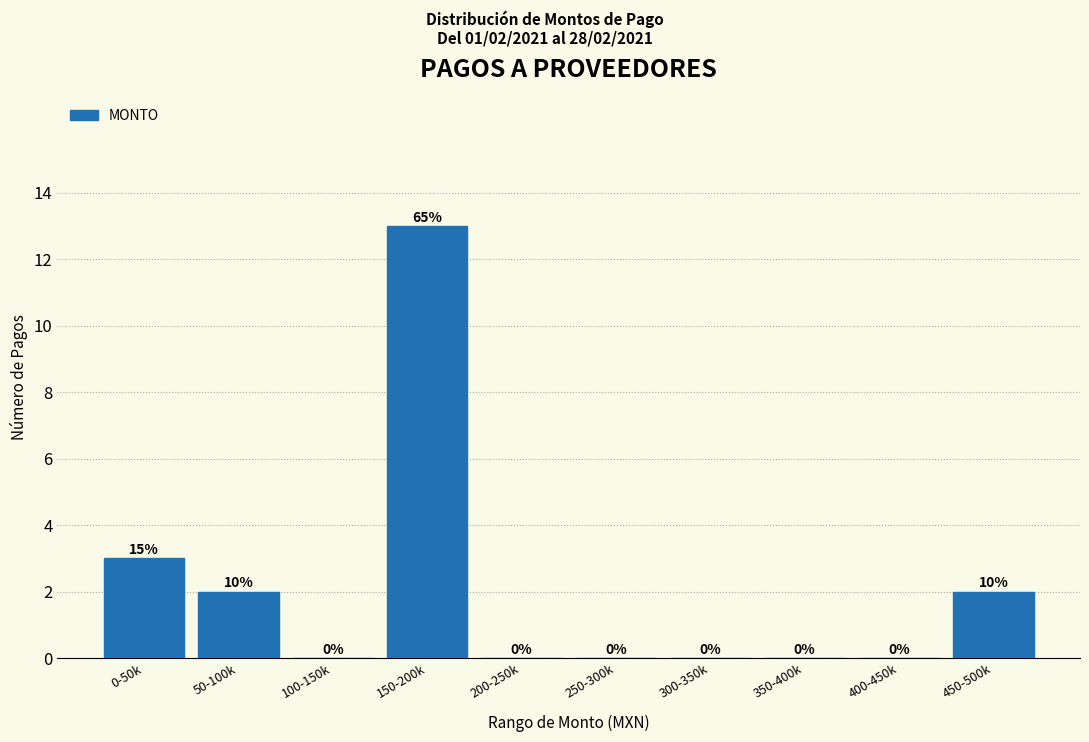

Reading right to left, extract all data points from this chart.

450-500k=2	400-450k=0	350-400k=0	300-350k=0	250-300k=0	200-250k=0	150-200k=13	100-150k=0	50-100k=2	0-50k=3